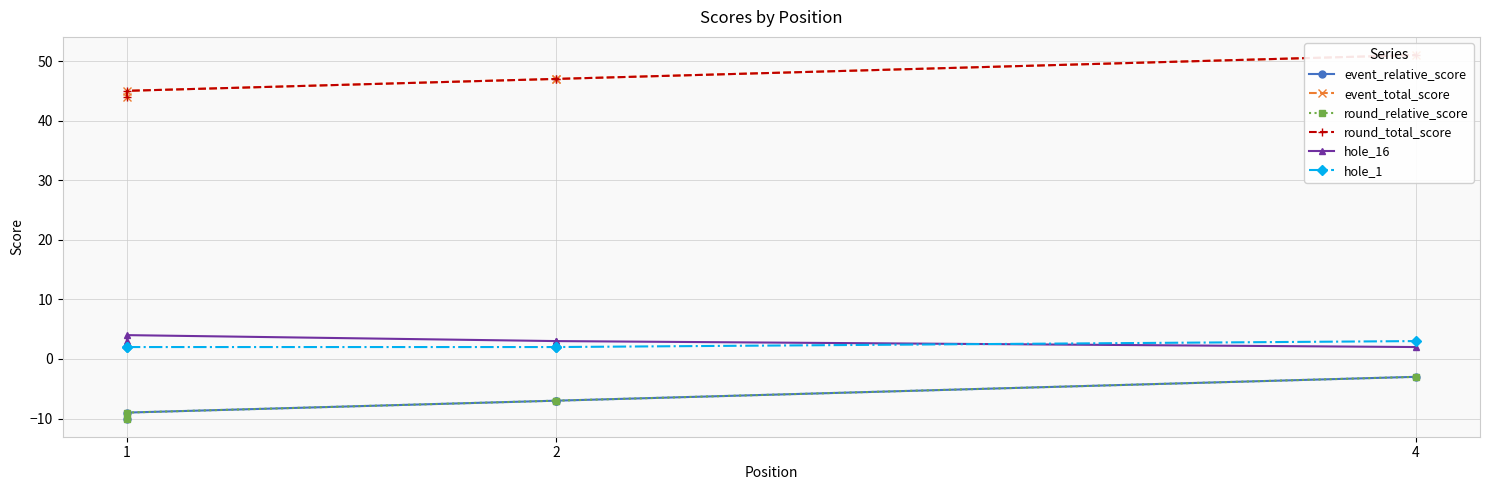

True or false: hole_16 and event_total_score cross at least once.

False